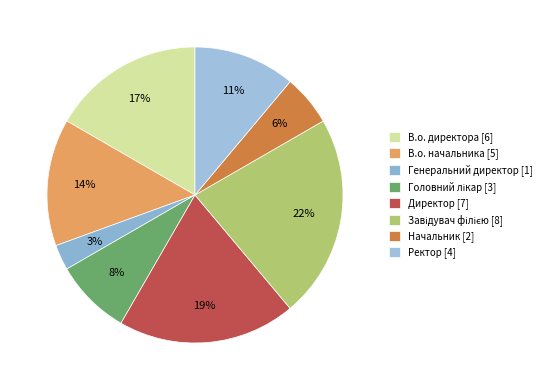

The Начальник slice represents 6% of the pie. True or false?

True